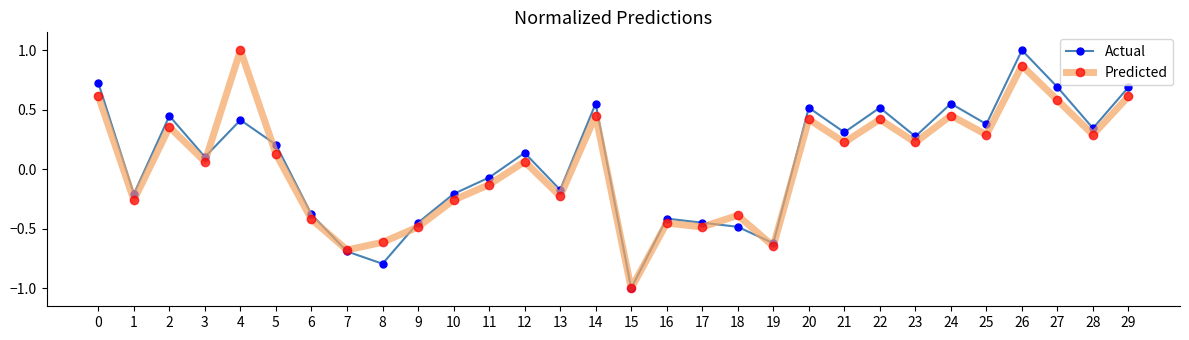

What is the sum of all Predicted values?

1.0